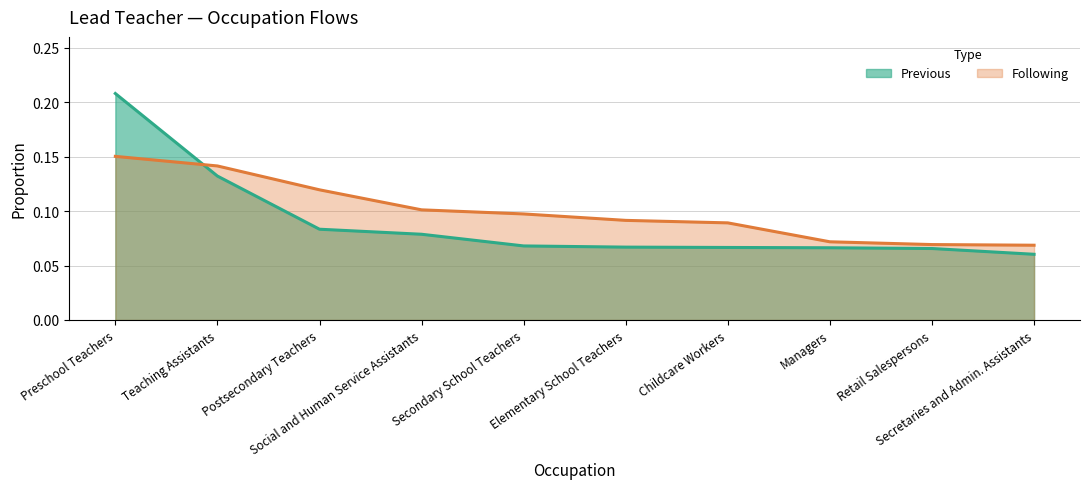

What are all the series names shown in the legend?

Previous, Following